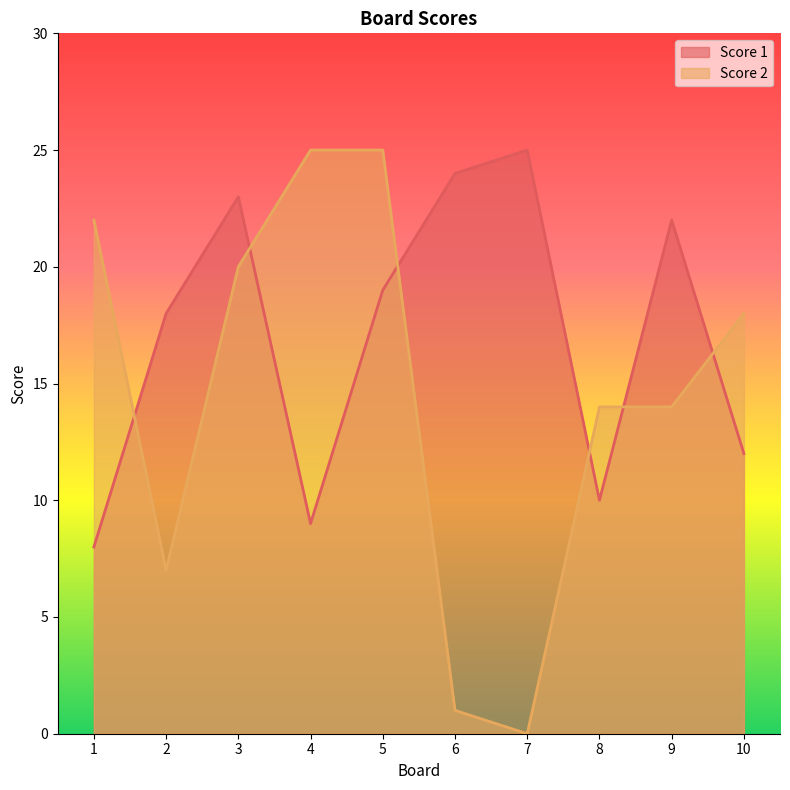

Read the Score 1 value at 2, to the nearest 5.

20